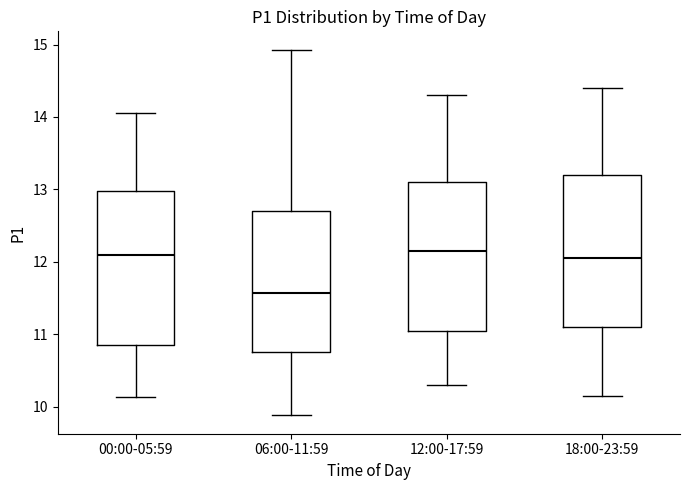

Reading left to right, read every box against the y-axis: the position of its median line, the range the box covers, and the ends of its whiskers. The values are not printed on the chart, so give them approximately, as read against the axis.

00:00-05:59: median 12.1, box 10.9 to 13.0, whiskers 10.1 to 14.1
06:00-11:59: median 11.6, box 10.8 to 12.7, whiskers 9.9 to 14.9
12:00-17:59: median 12.2, box 11.1 to 13.1, whiskers 10.3 to 14.3
18:00-23:59: median 12.1, box 11.1 to 13.2, whiskers 10.2 to 14.4